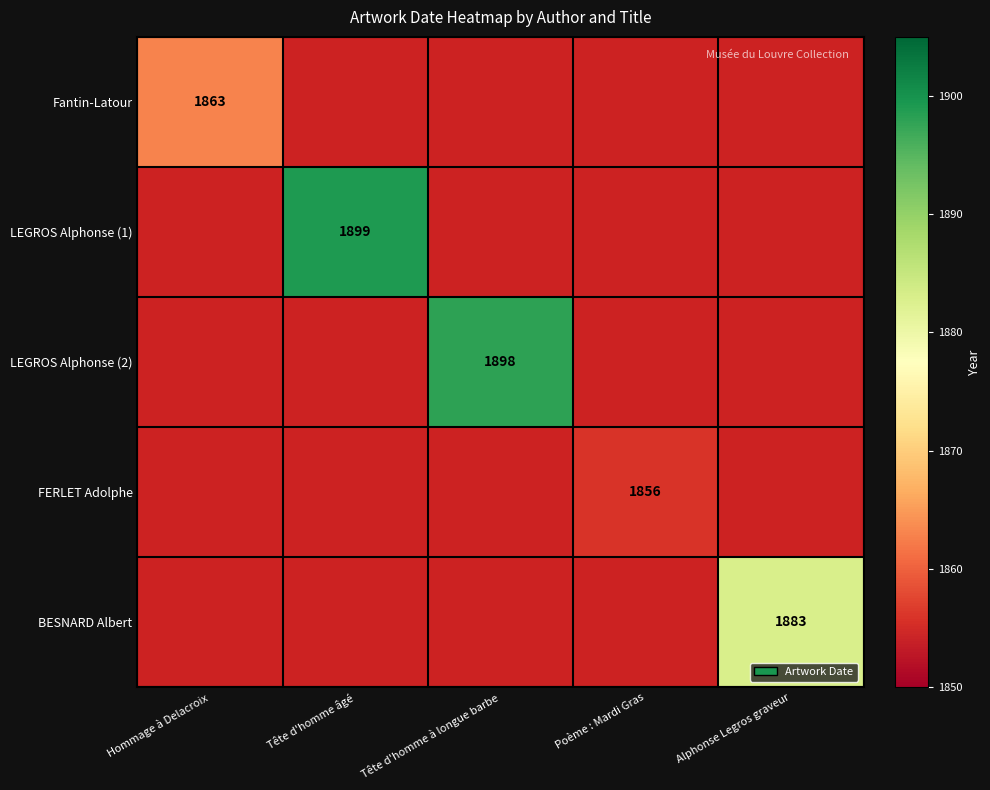

At how many categories does at least one series exceed 1871?

3